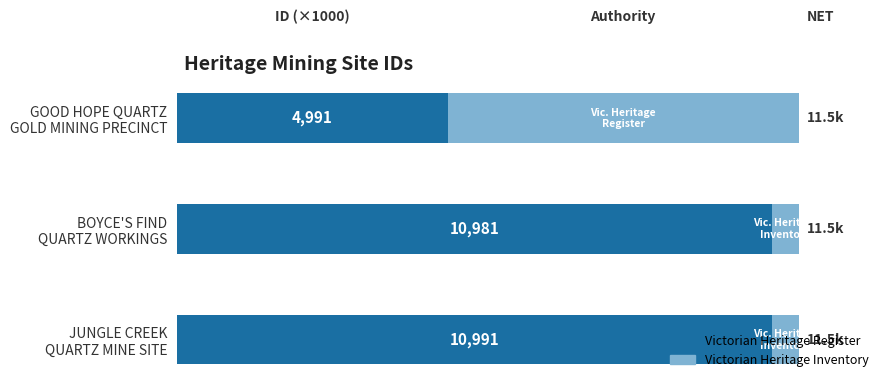

Reading left to right, extract all data points from this chart.

Heritage Register: 5.0	11.0	11.0
Net / Inventory: 6.5	0.5	0.5